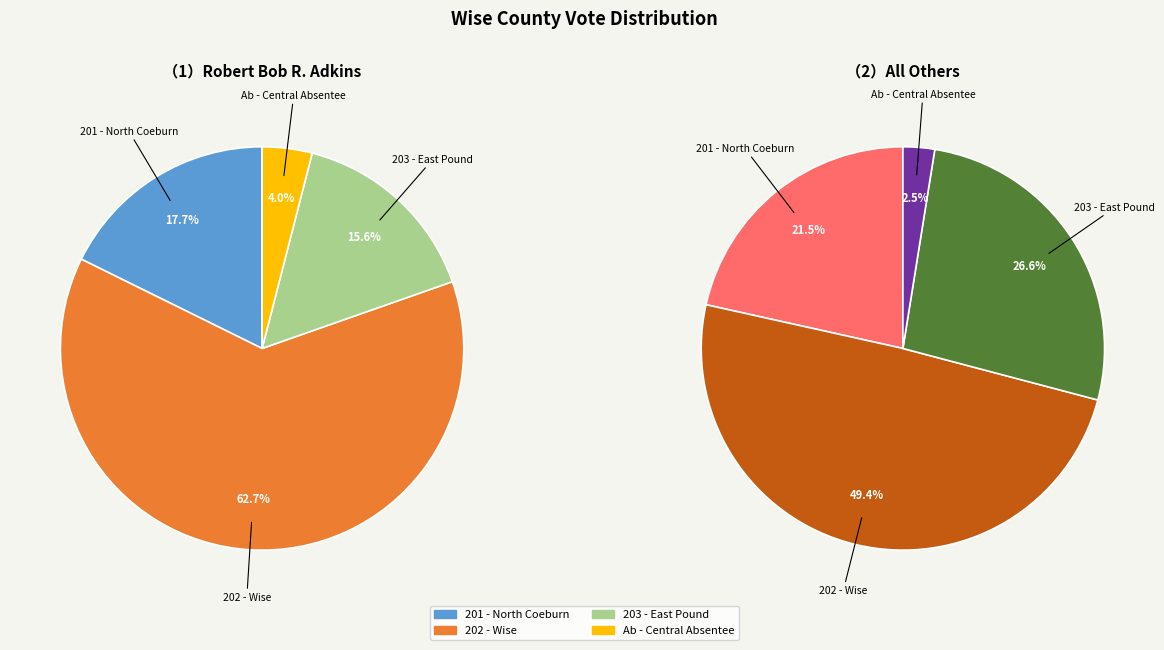

Which slice is the largest?

202 - Wise